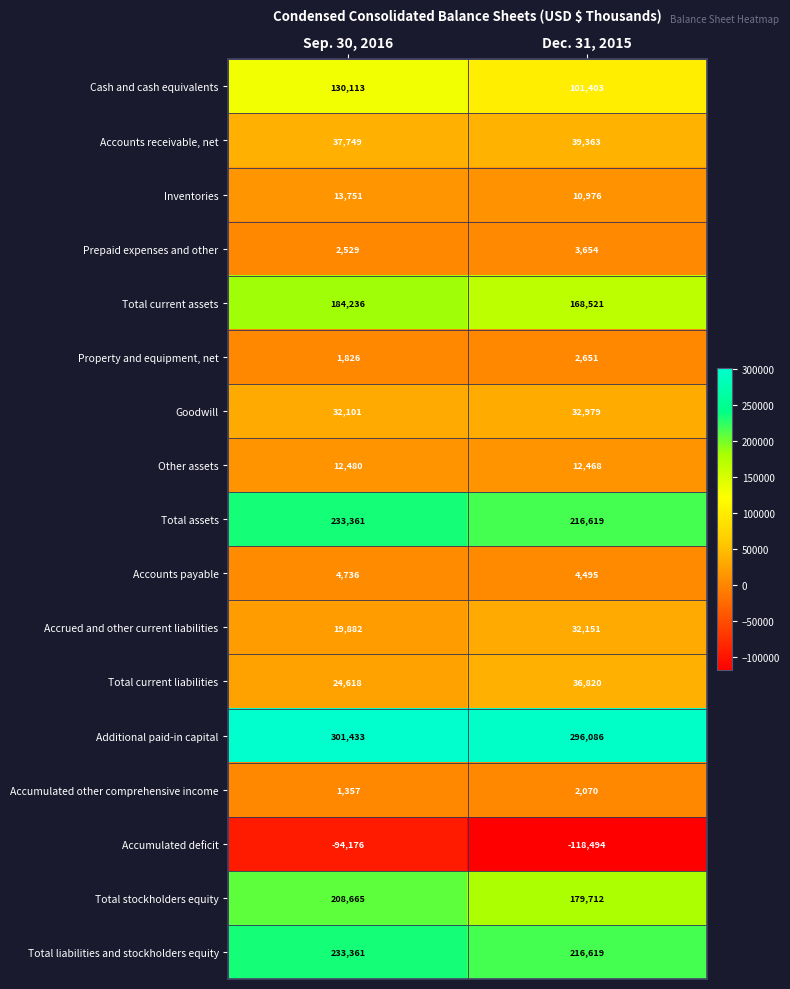

Where is Accumulated other comprehensive income nearest to the value 1713?

Sep. 30, 2016